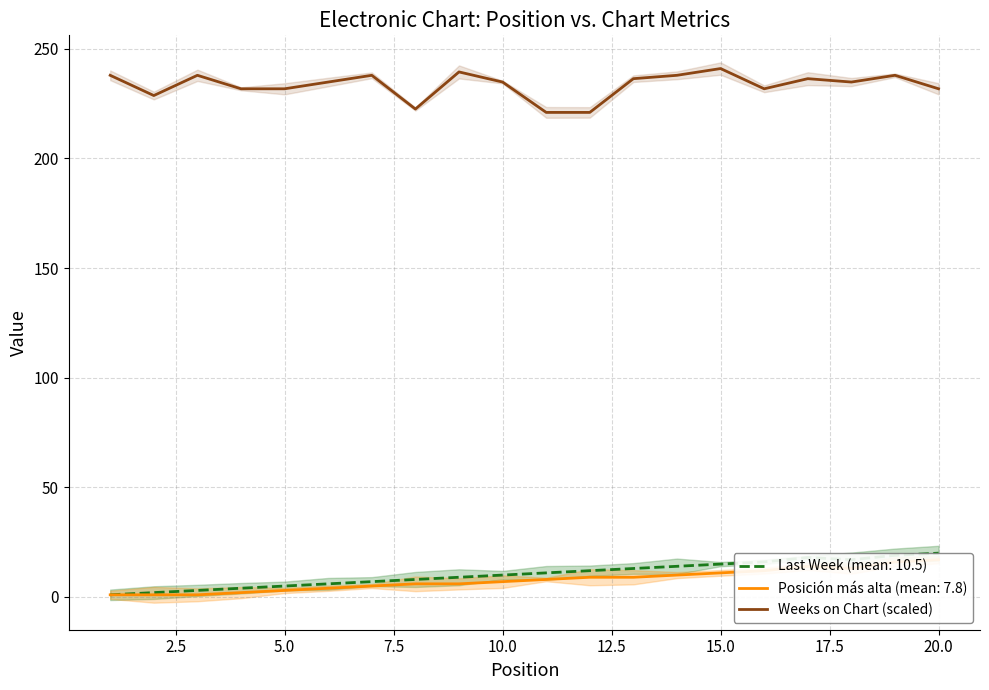

Is it true that Last Week (mean: 10.5) equals 30.7 at 20.0?

False